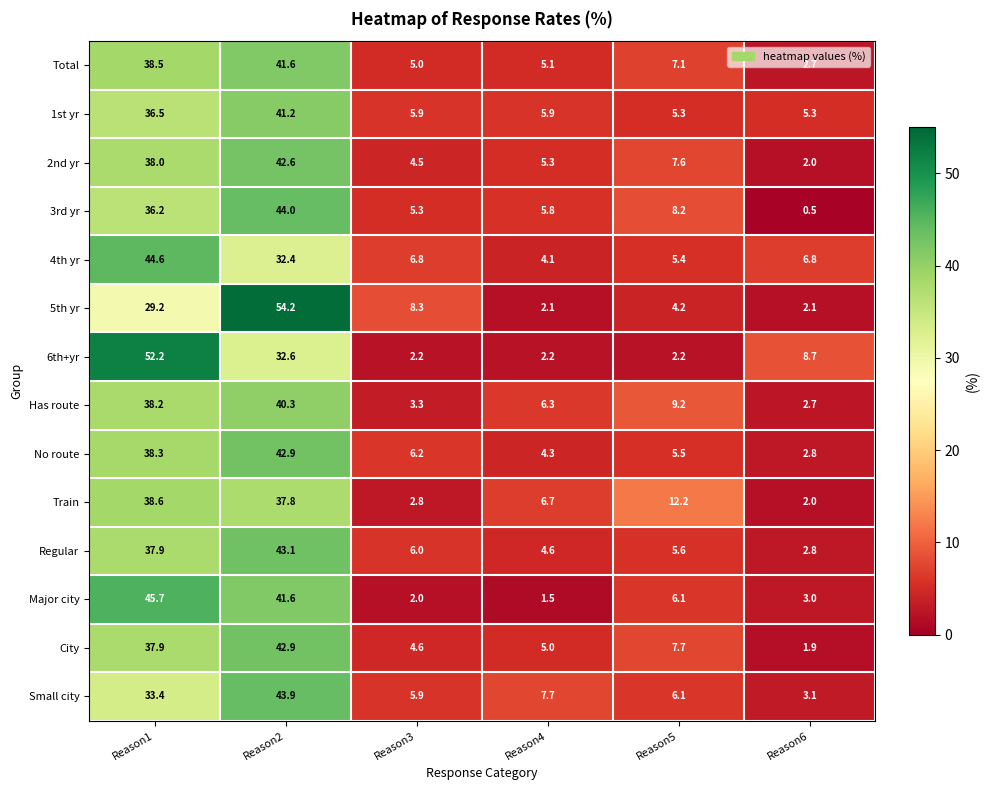

The value of Small city at Reason3 is 5.9. True or false?

True